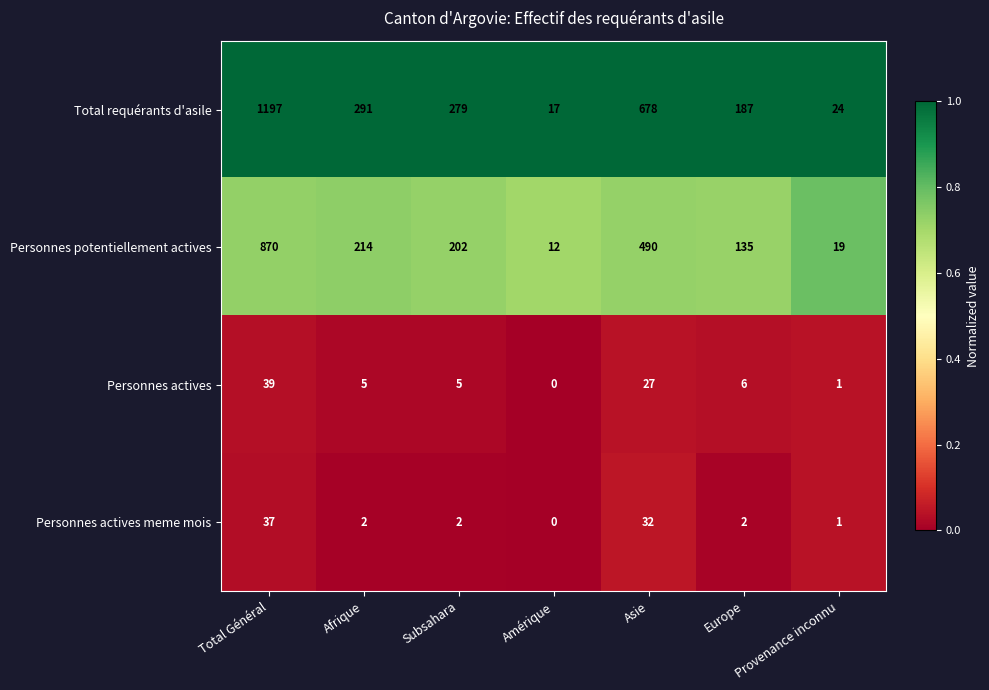

At which category is the sum across all series the highest?

Total Général